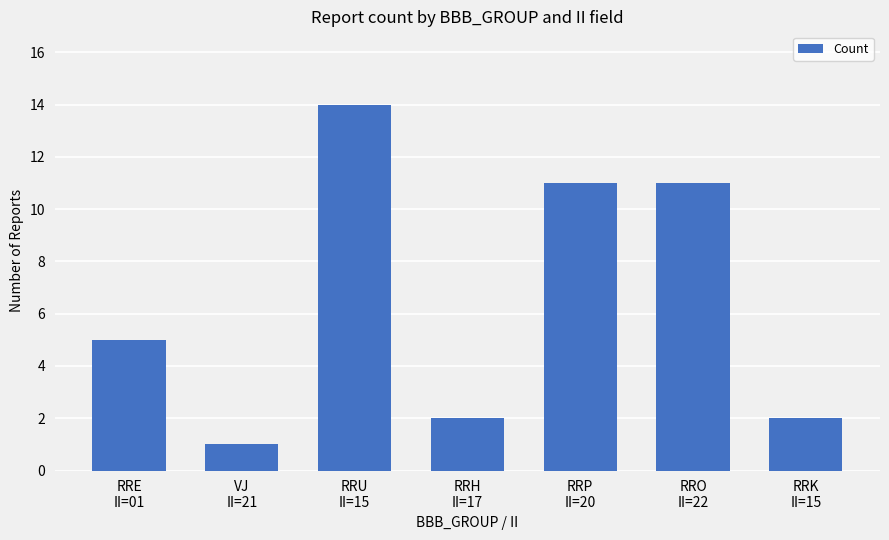

What is the sum of all values?

46